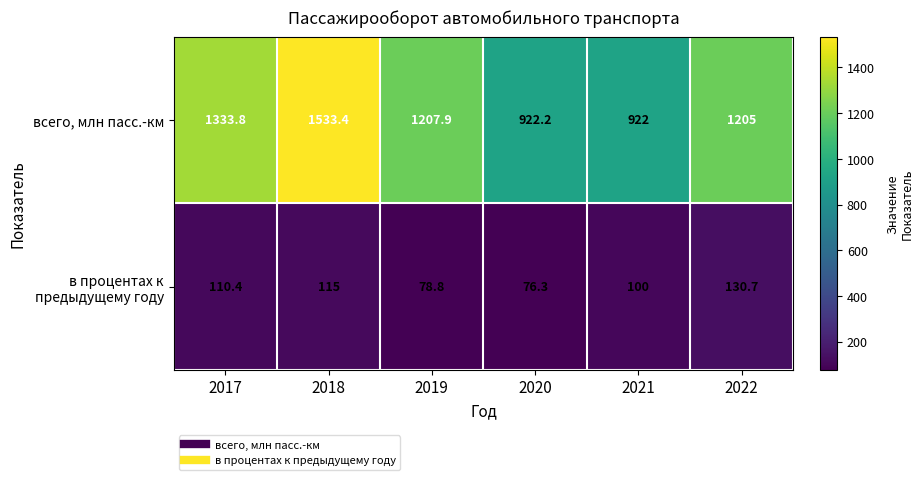

What is the difference between the maximum and second lowest values in the всего, млн пасс.-км series?

611.2